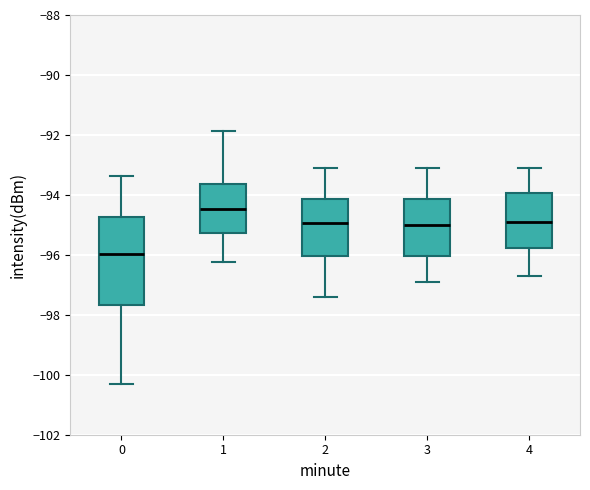

Which box is the tallest, from its lower edge to its upper edge?

0